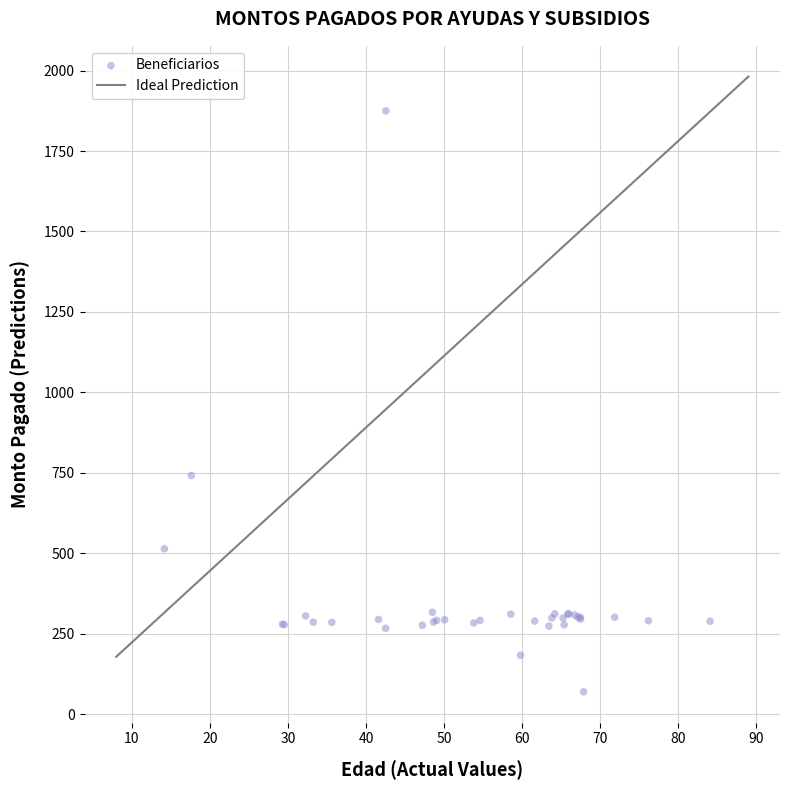

What Y value in the scatter plot is closest to 972?

741.6